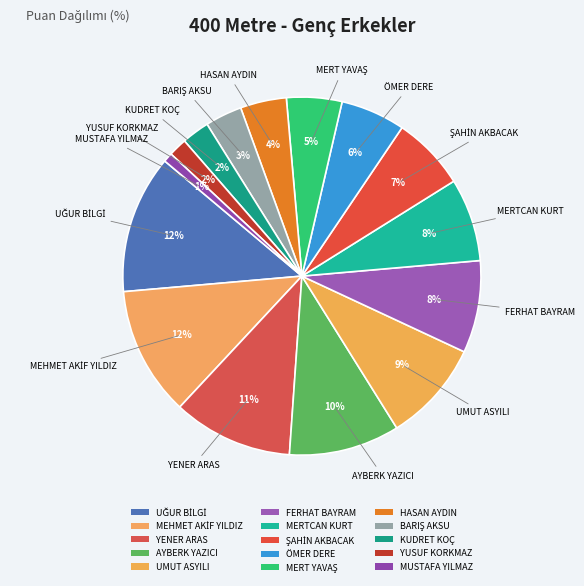

How many slices are in this pie chart?

15